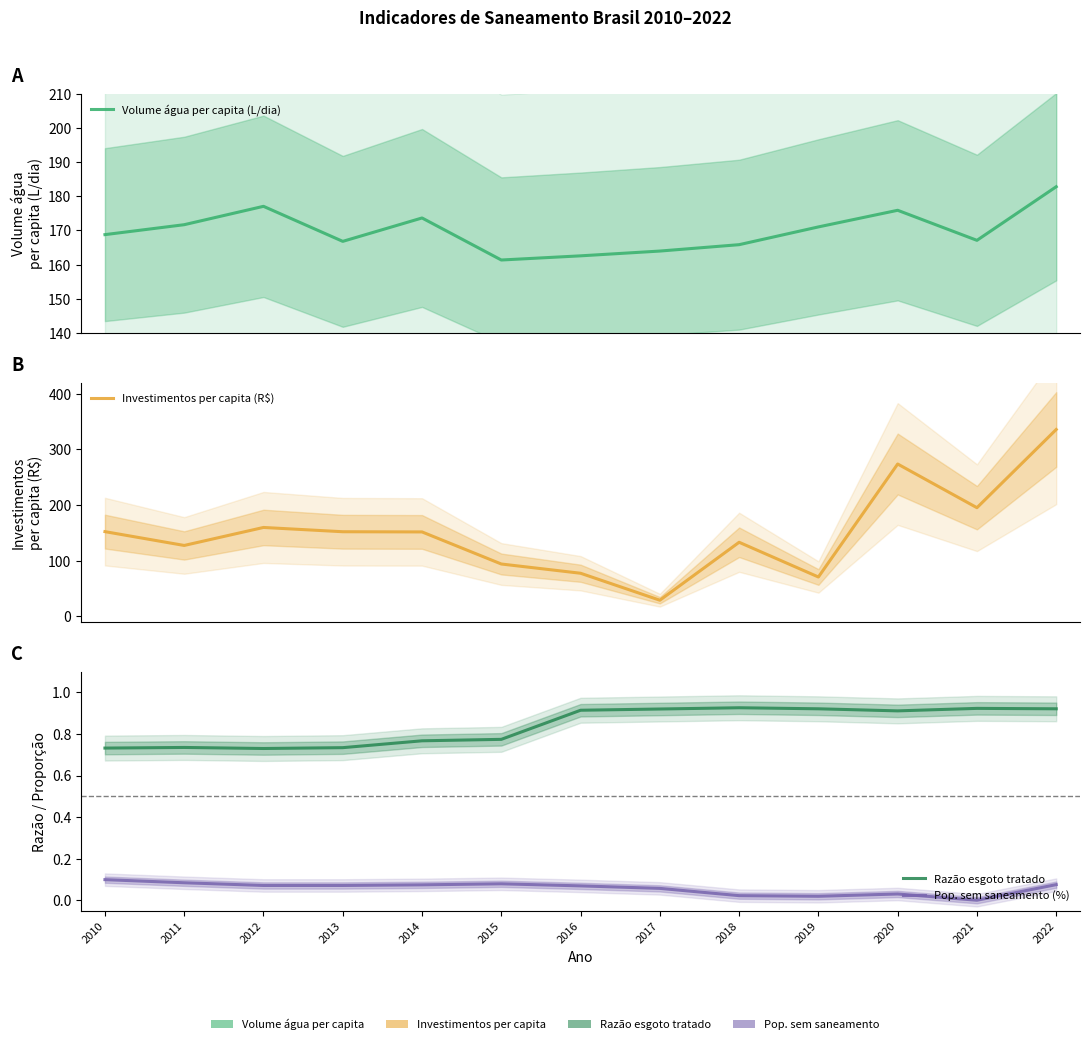

Reading left to right, list all the values displayed in this chart.

Volume água per capita (L/dia): 168.8	171.7	177.1	166.8	173.7	161.3	162.6	164.0	165.8	171.0	175.9	167.1	182.8
Investimentos per capita (R$): 152.2	127.3	159.7	152.0	151.6	93.9	77.3	28.8	133.0	70.5	273.8	195.2	335.9
Razão esgoto tratado: 0.7	0.7	0.7	0.7	0.8	0.8	0.9	0.9	0.9	0.9	0.9	0.9	0.9
Pop. sem saneamento (%): 0.1	0.1	0.1	0.1	0.1	0.1	0.1	0.1	0.0	0.0	0.0	0.0	0.1